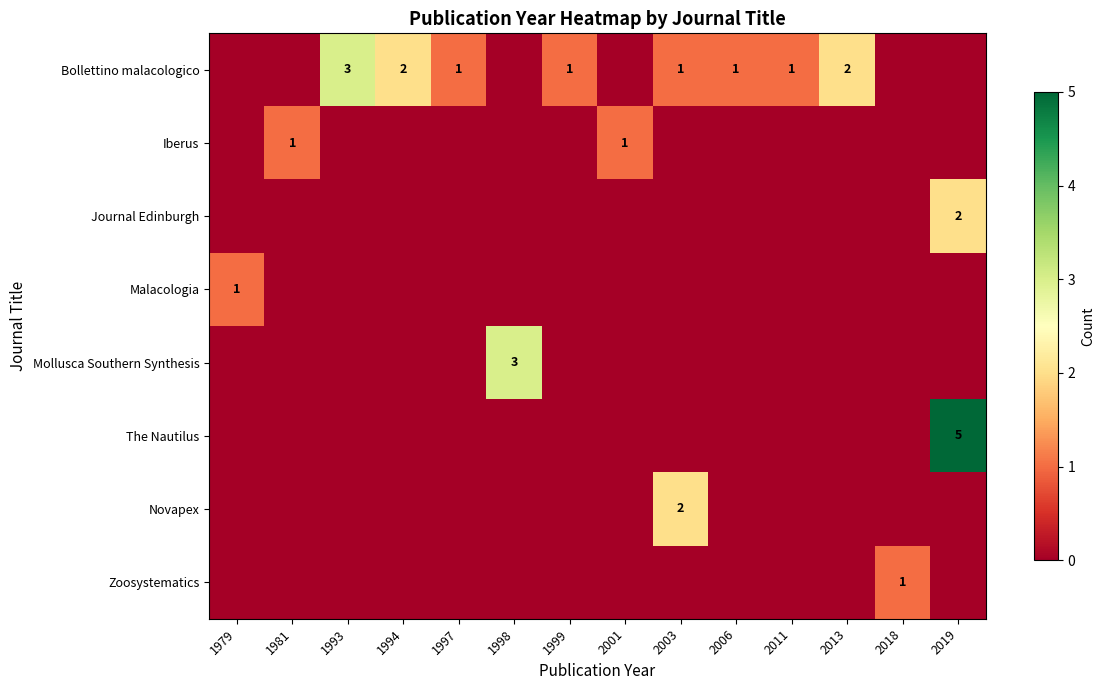

How many positive values does the Bollettino malacologico series have?

8